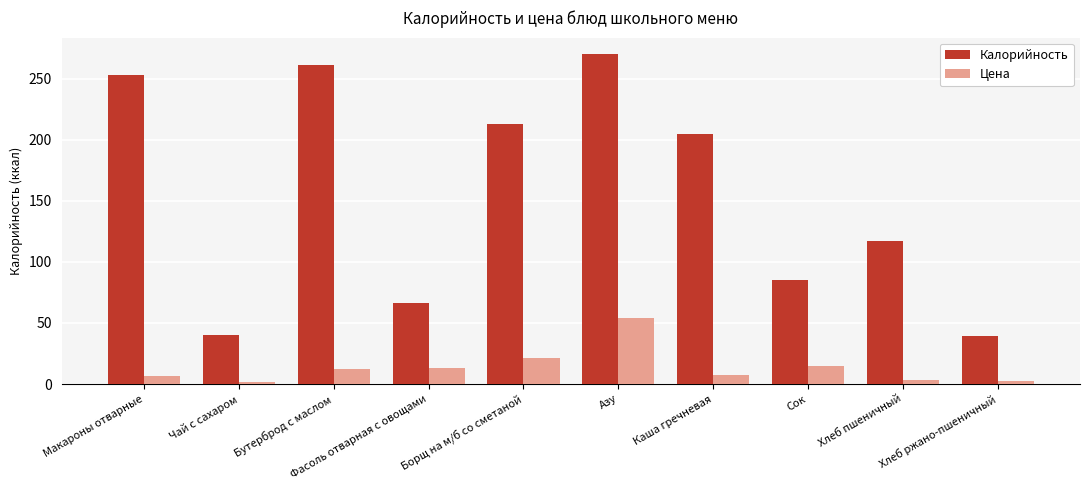

What position from the right is Фасоль отварная с овощами?

7